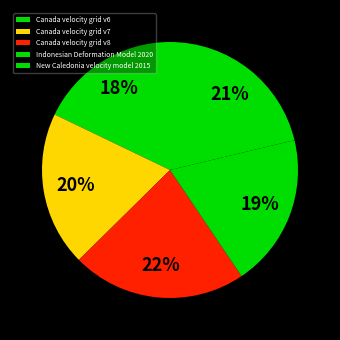

Which has a higher value, New Caledonia velocity model 2015 or Canada velocity grid v7?

New Caledonia velocity model 2015